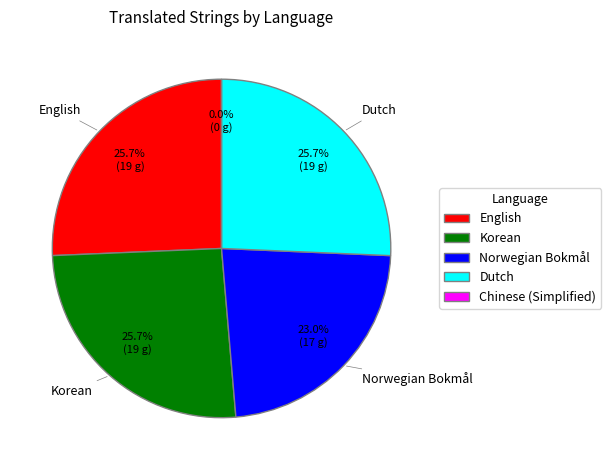

What is the change in value from Norwegian Bokmål to Dutch?

+2